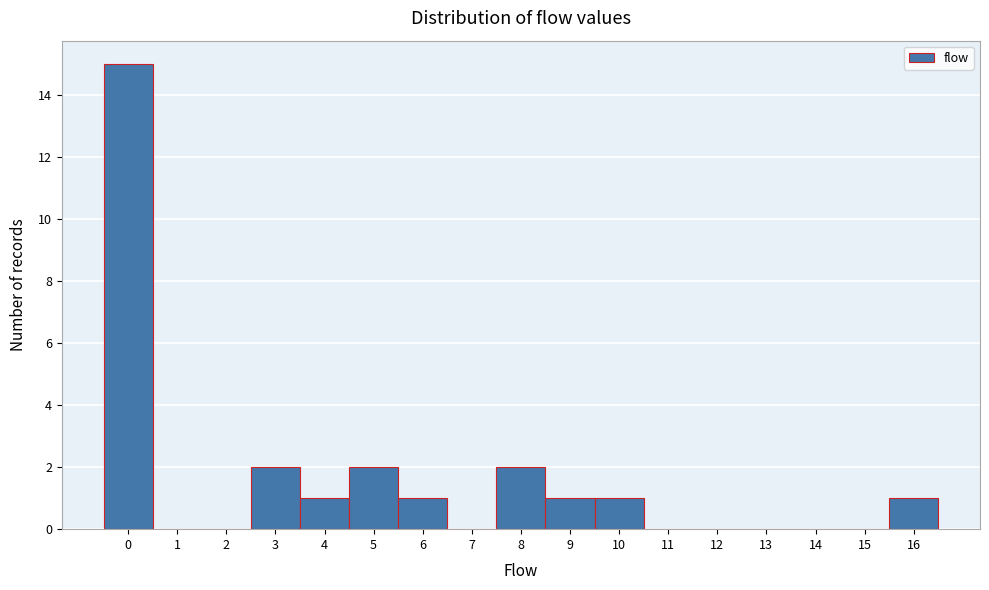

Reading left to right, list every bar in this chart as the range it spans on the x-axis followed by its height. The values are not printed on the chart, so give them approximately, as read against the axis.

-0.5 to 0.5: 15
0.5 to 1.5: 0
1.5 to 2.5: 0
2.5 to 3.5: 2
3.5 to 4.5: 1
4.5 to 5.5: 2
5.5 to 6.5: 1
6.5 to 7.5: 0
7.5 to 8.5: 2
8.5 to 9.5: 1
9.5 to 10.5: 1
10.5 to 11.5: 0
11.5 to 12.5: 0
12.5 to 13.5: 0
13.5 to 14.5: 0
14.5 to 15.5: 0
15.5 to 16.5: 1